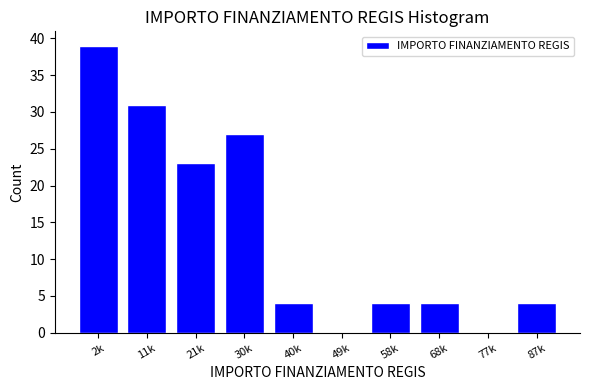

Reading right to left, transcribe all the data shown in this chart.

87k=4	77k=0	68k=4	58k=4	49k=0	40k=4	30k=27	21k=23	11k=31	2k=39